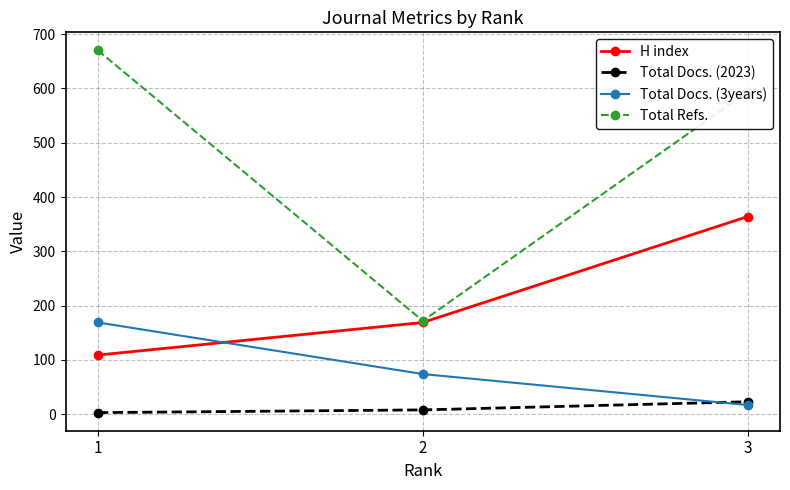

How many series are shown in this chart?

4